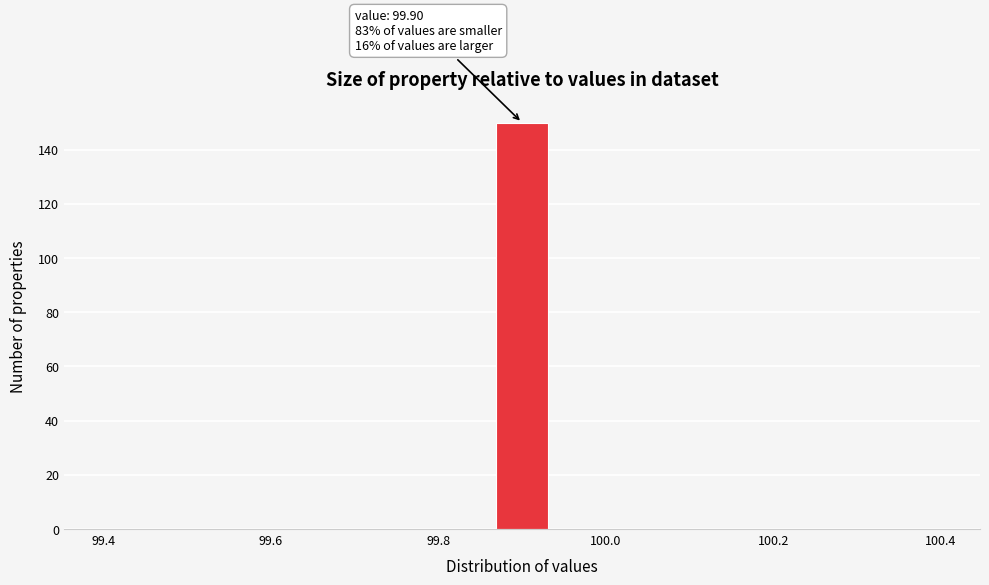

Read against the x-axis, roughly where is the centre of the tallest bar?

99.90